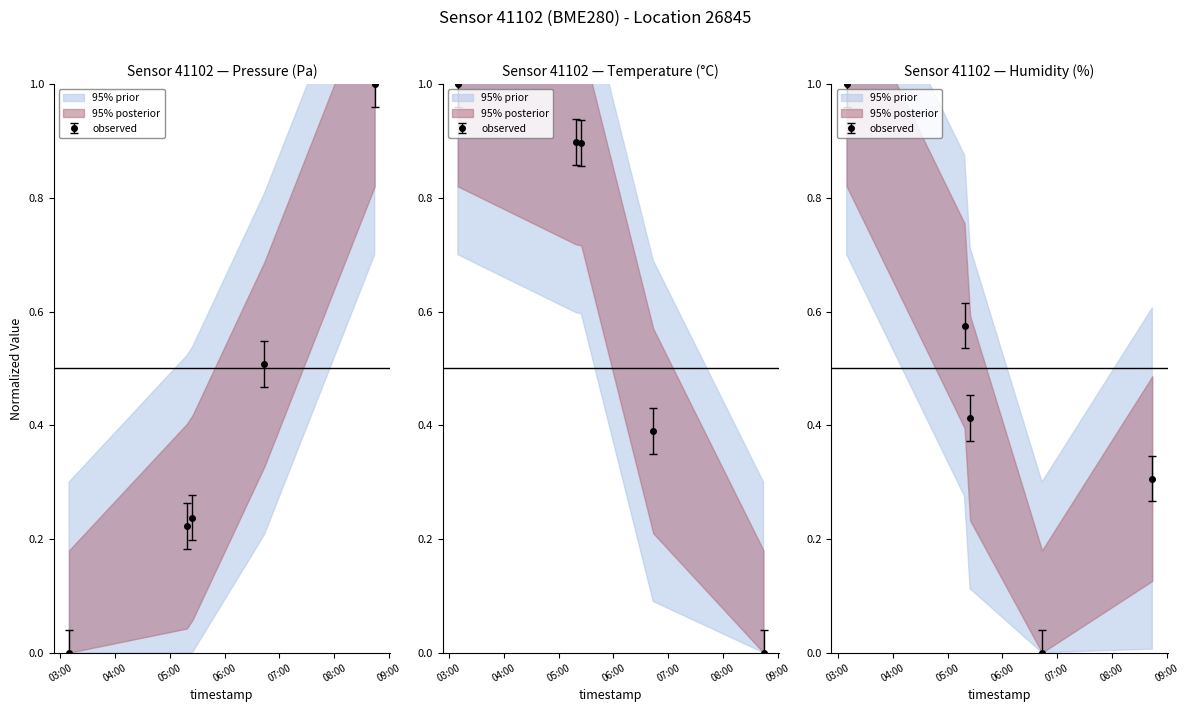

Rank the series by their maximum value, from highest to lowest.

pressure, temperature, humidity